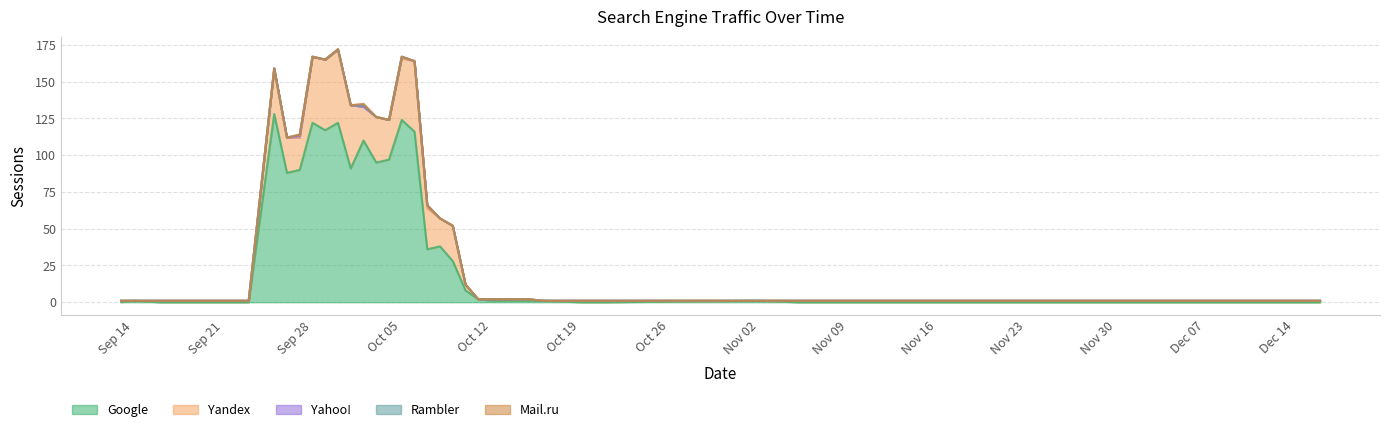

Where is the first local maximum for Mail.ru?

2020-10-02